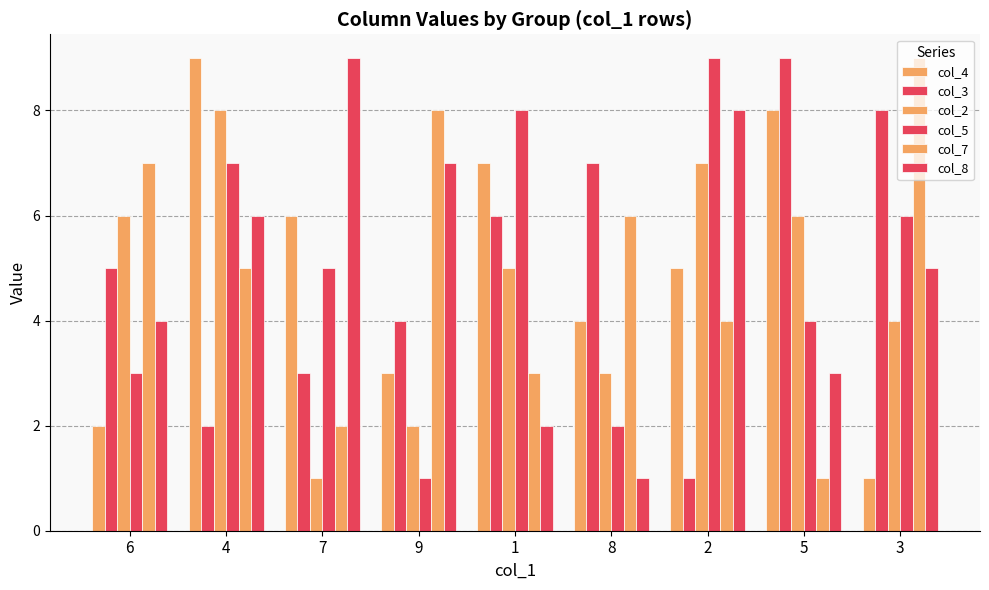

At which label is col_4 closest to 5?

2